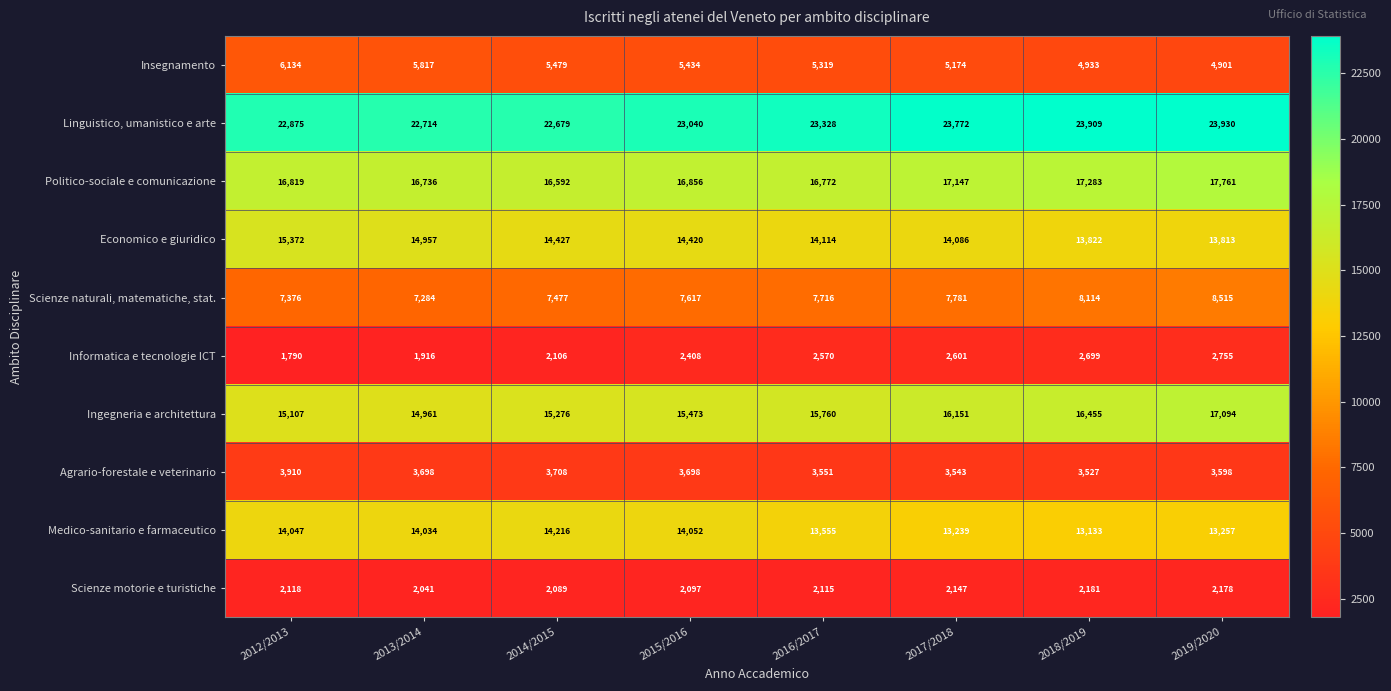

What is the difference between the second highest and second lowest values in the Medico-sanitario e farmaceutico series?

813